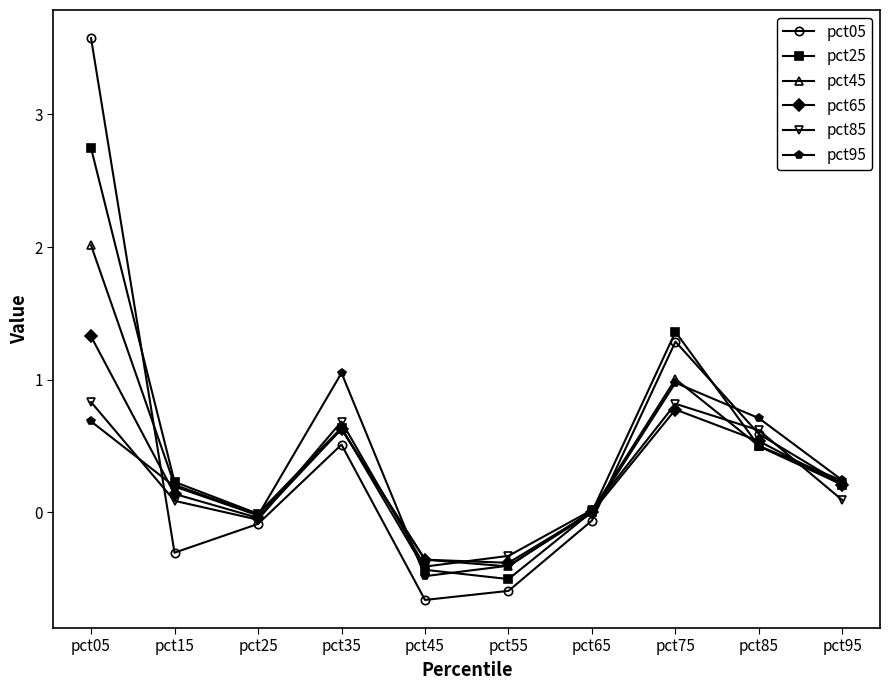

What is the average value of the pct25 series?

0.5